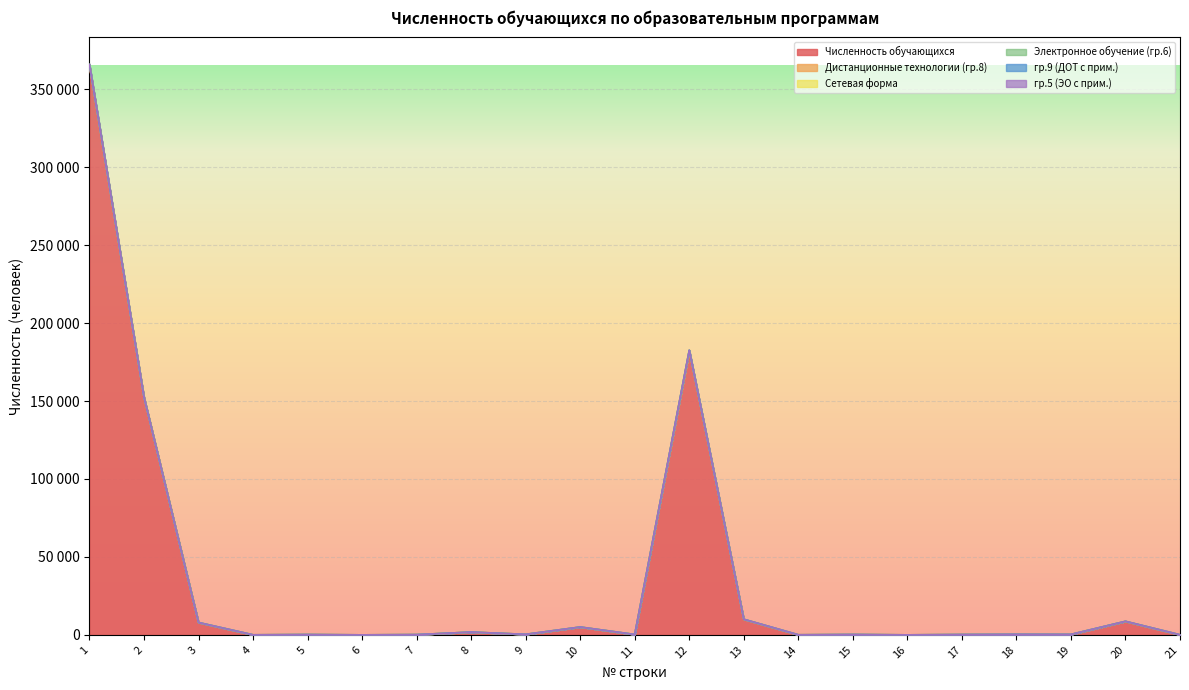

Which has a higher value, 5 or 19?

19